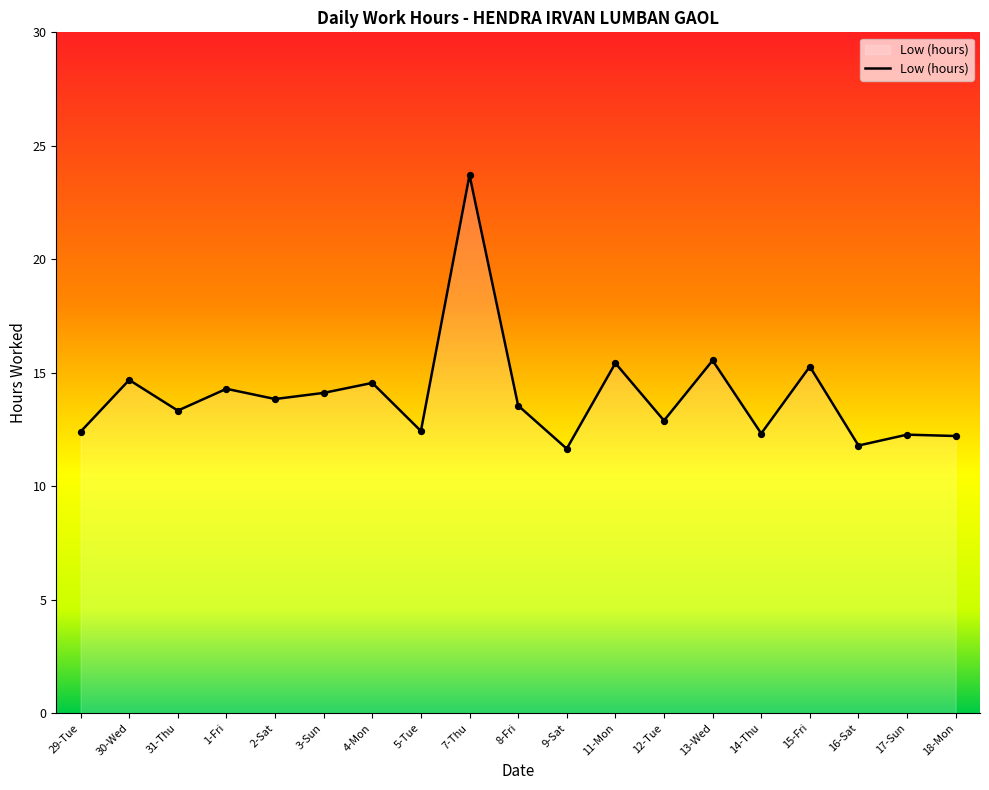

Approximately how many times larger is the value at 31-Thu compared to 5-Tue?

1.1